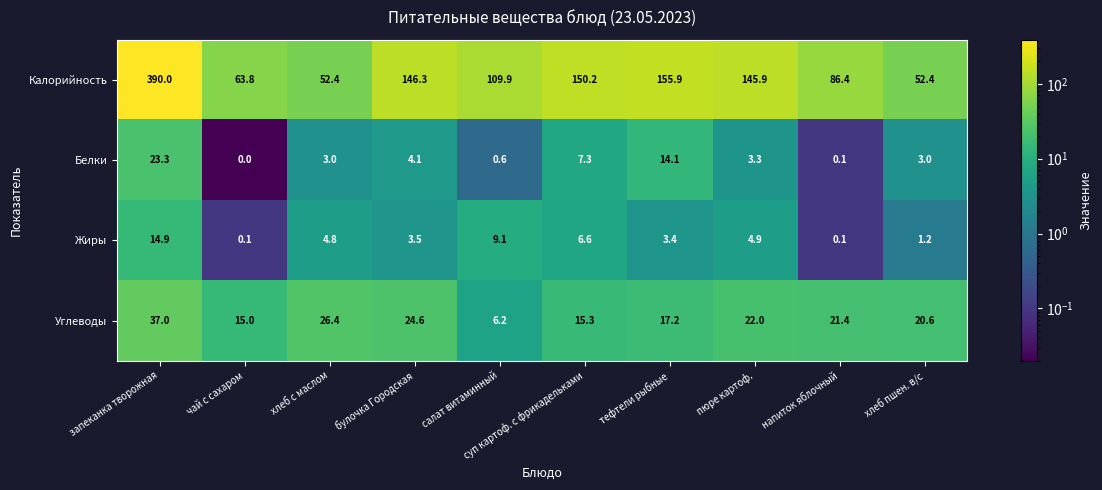

Which category has the highest value across all series?

запеканка творожная